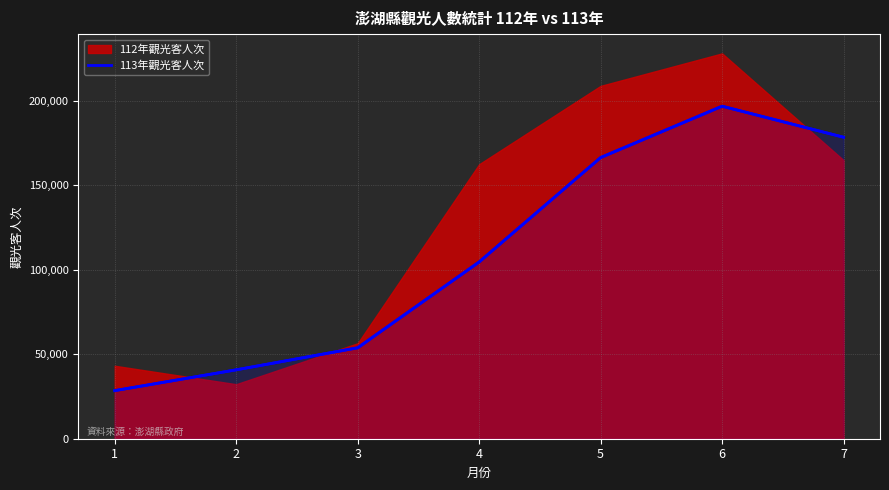

Which has a higher value, 3 or 6?

6